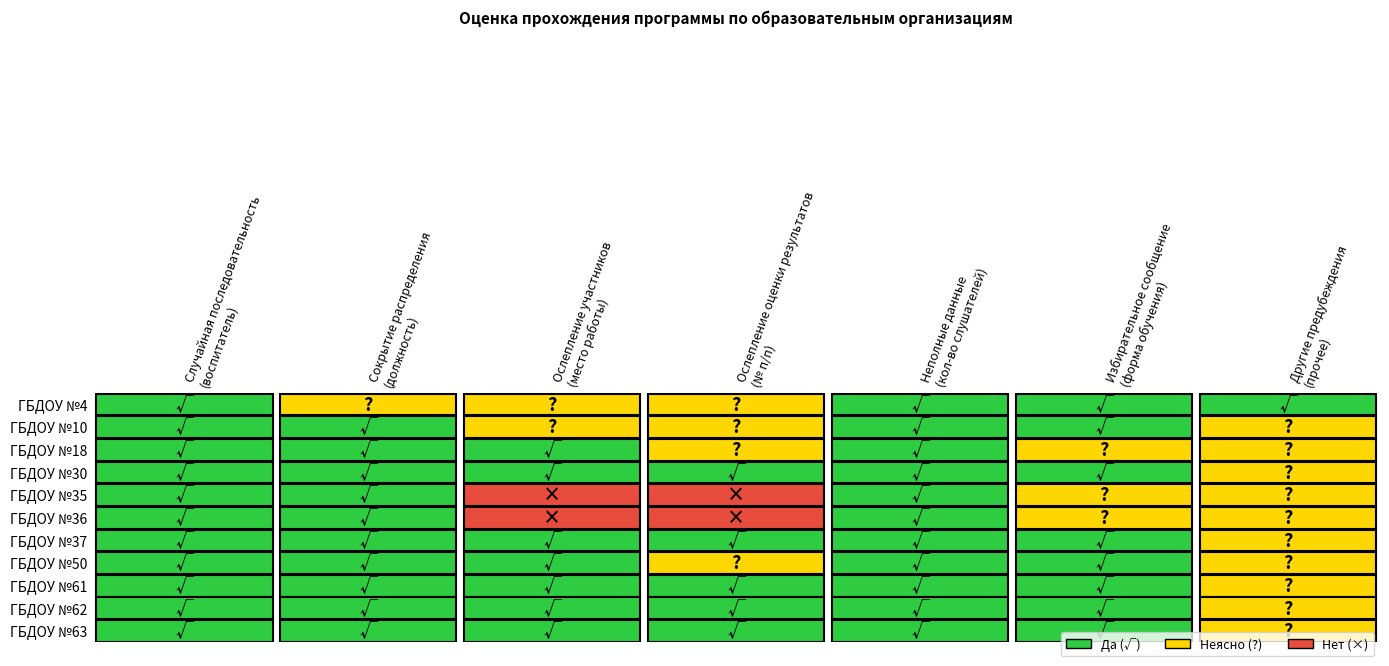

Which series has the largest range (max minus min)?

ГБДОУ №35